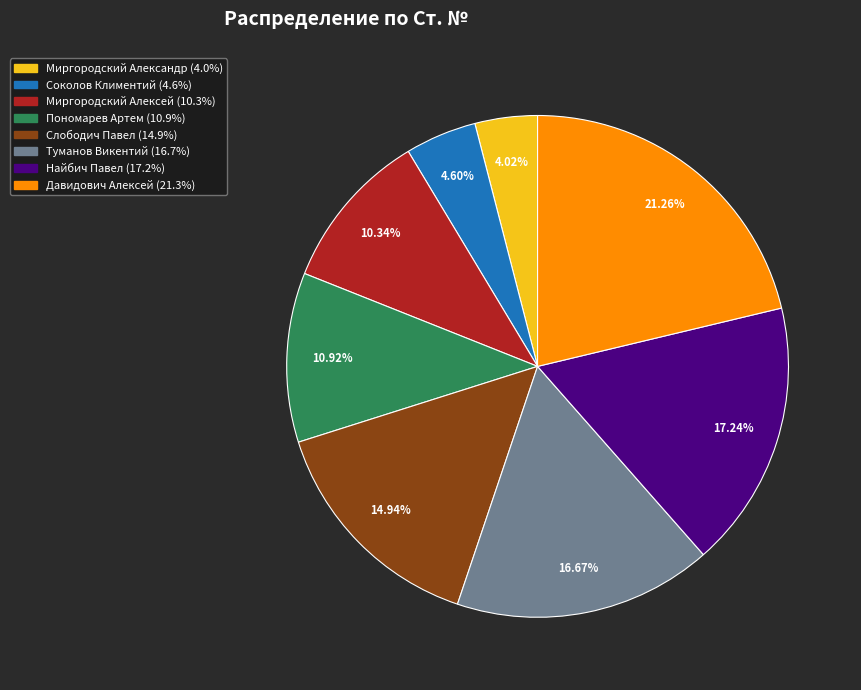

To the nearest percent, what is the difference between the Слободич Павел and Туманов Викентий slice percentages?

2%